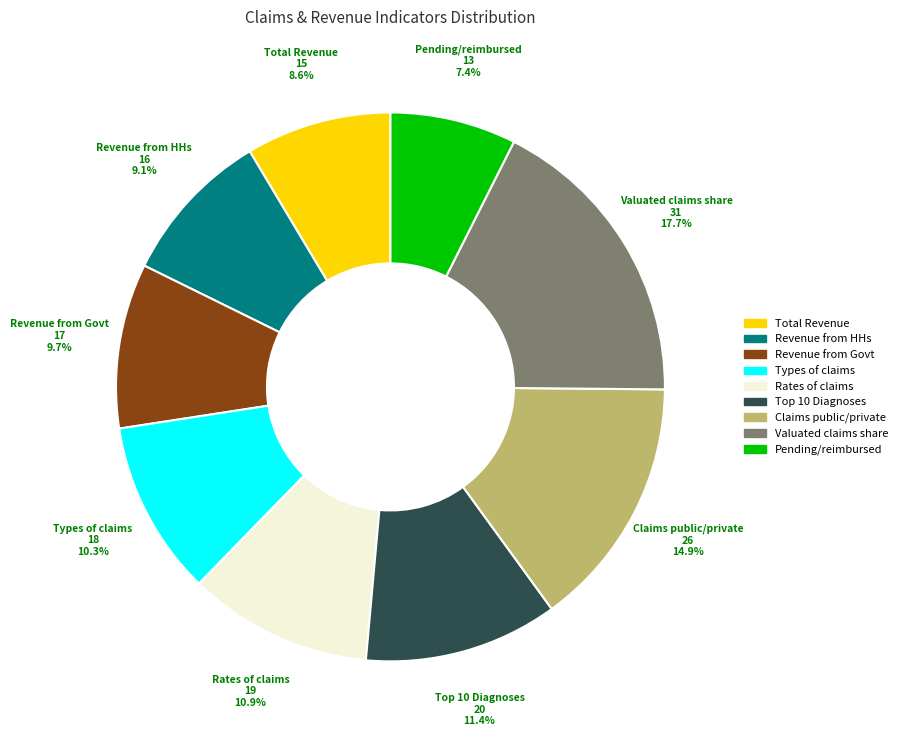

Combined, what portion of the pie is Types of claims and Total Revenue?

18.9%